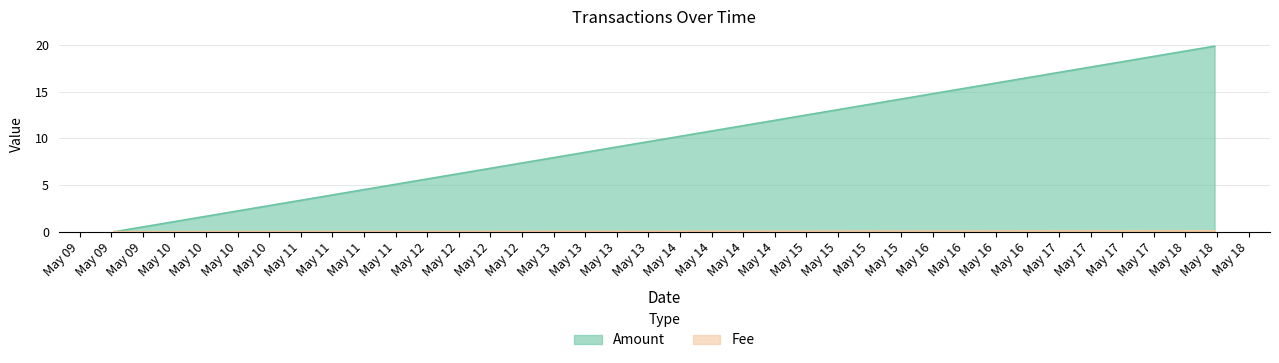

What is the average value of the Amount series?

6.6